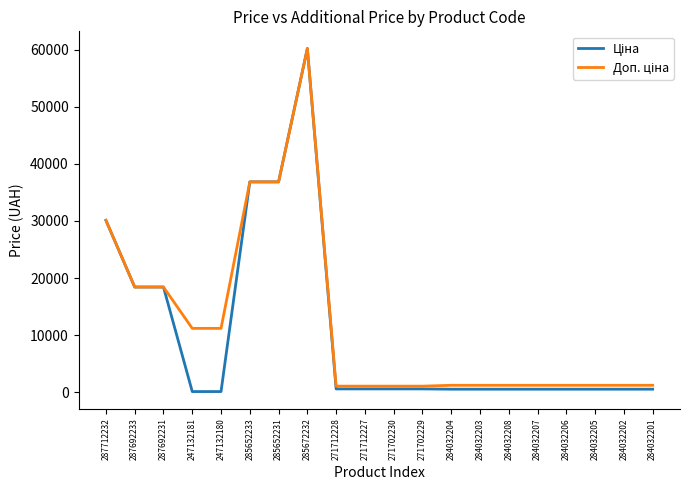

Does the chart display data point markers on the line(s)?

No